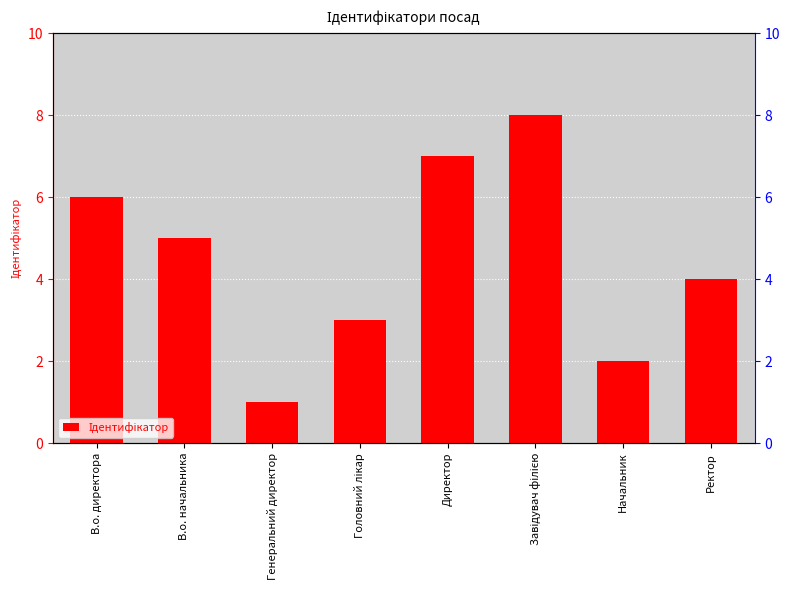

What is the change in value from Генеральний директор to Головний лікар?

+2